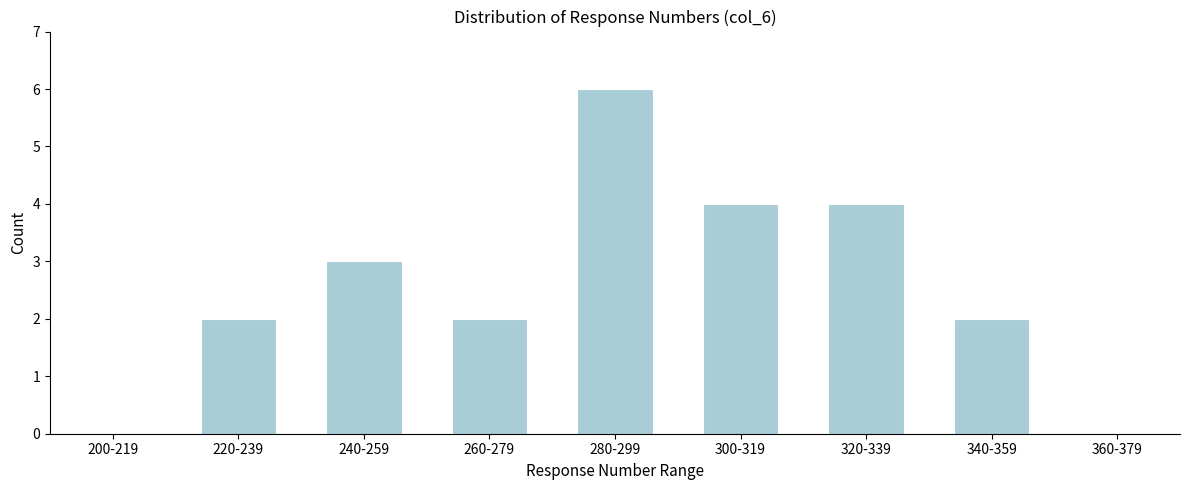

Reading right to left, what are all the values shown in this chart?

360-379=0	340-359=2	320-339=4	300-319=4	280-299=6	260-279=2	240-259=3	220-239=2	200-219=0